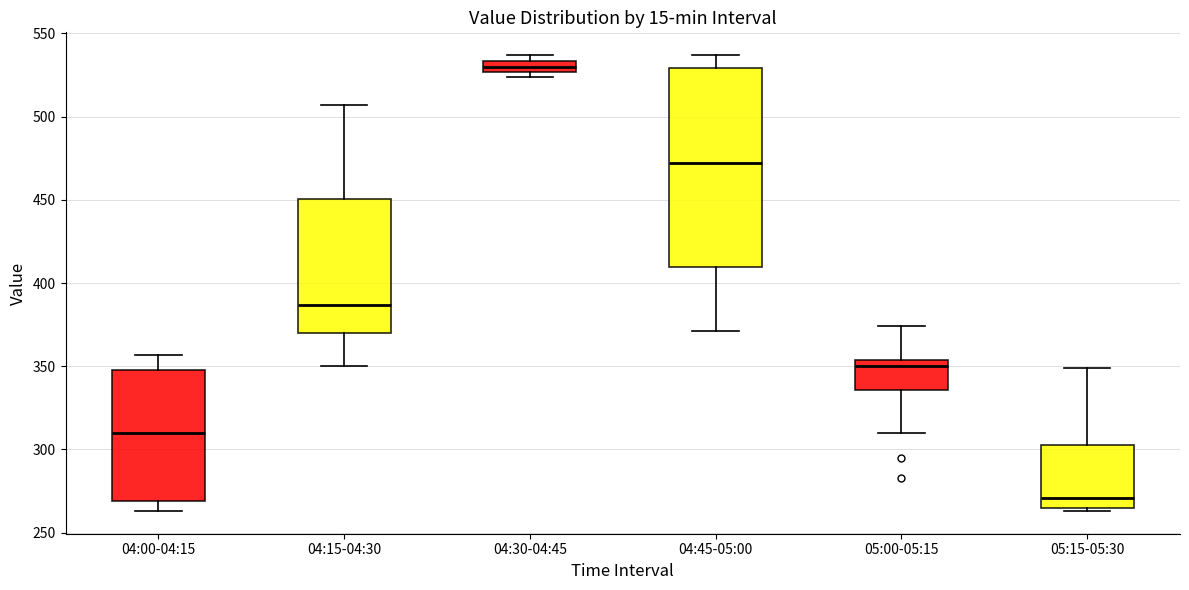

Comparing the boxes themselves (not the whiskers), which one is the tallest?

04:45-05:00